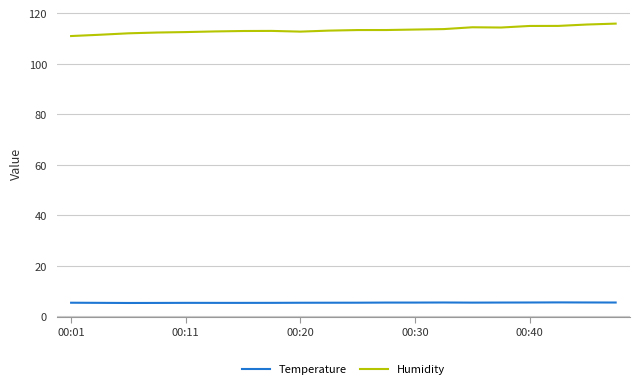

Rank the series by their average value, from highest to lowest.

Humidity, Temperature